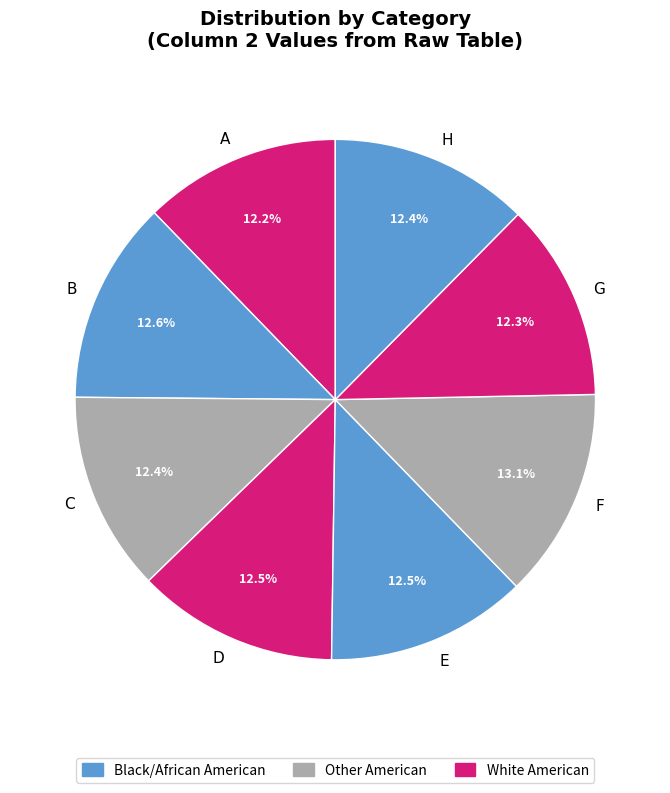

To the nearest percent, what is the difference between the largest and smallest slice percentages?

1%